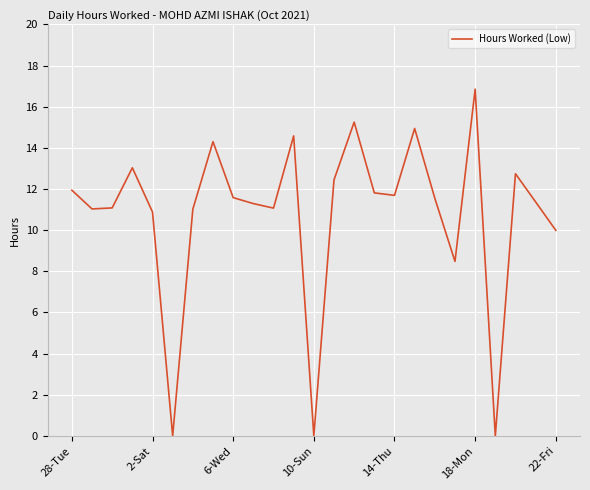

What is the maximum value shown in the chart?

16.9